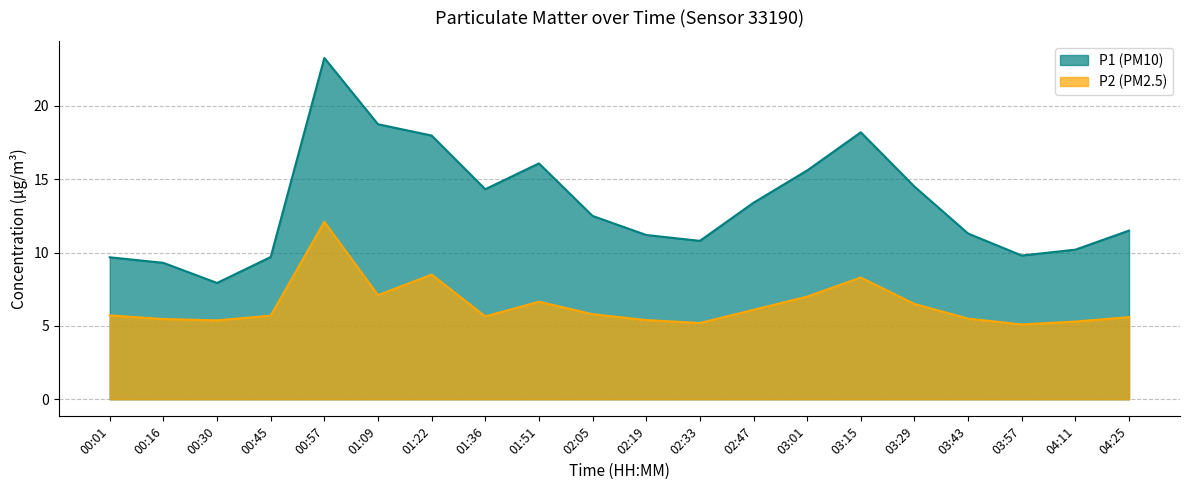

At how many categories does at least one series exceed 15?

6